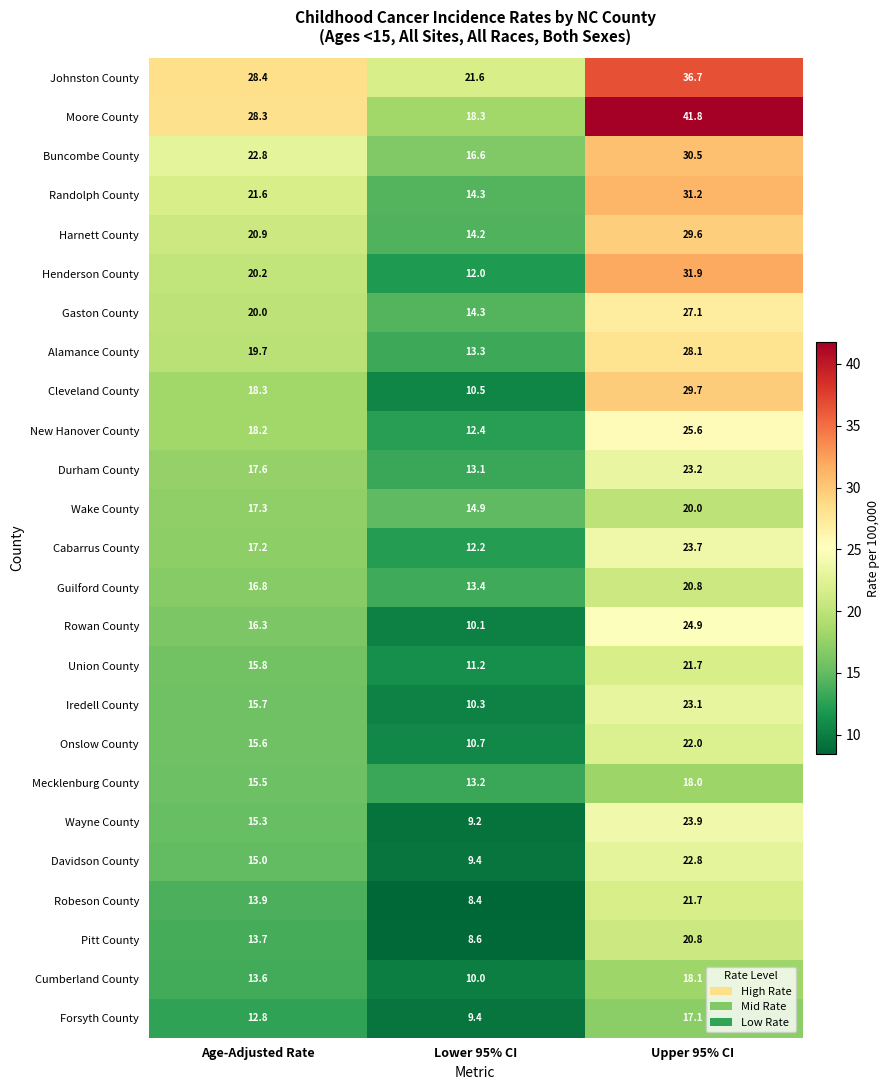

Which category has the highest value in the Cumberland County series?

Upper 95% CI